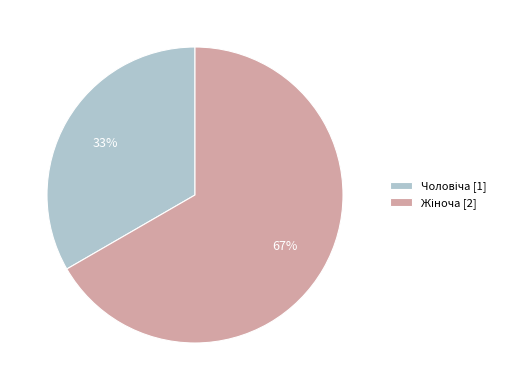

To the nearest percent, what is the average slice percentage?

50%